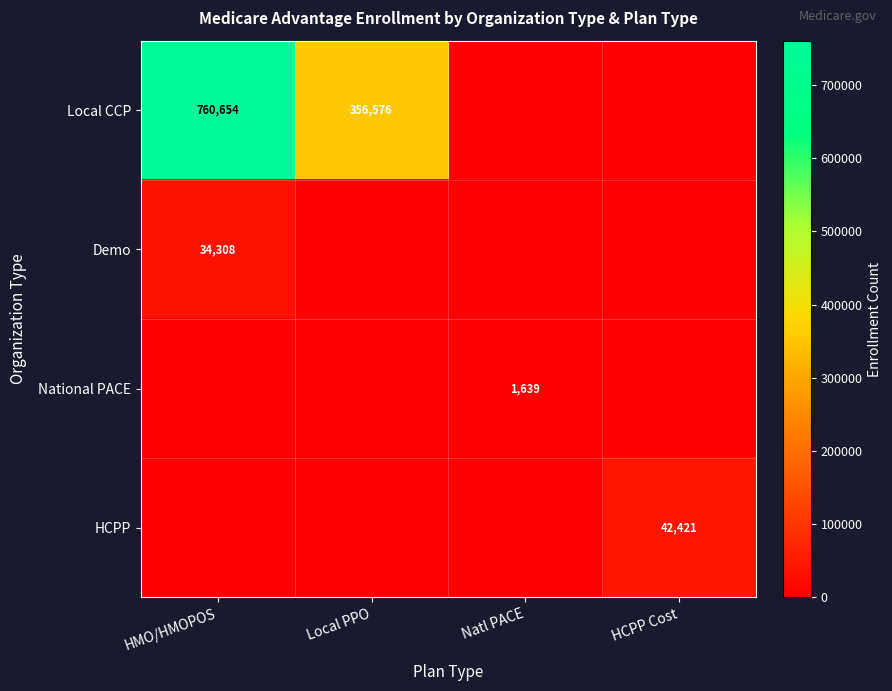

At which label is Demo closest to 17154?

HMO/HMOPOS